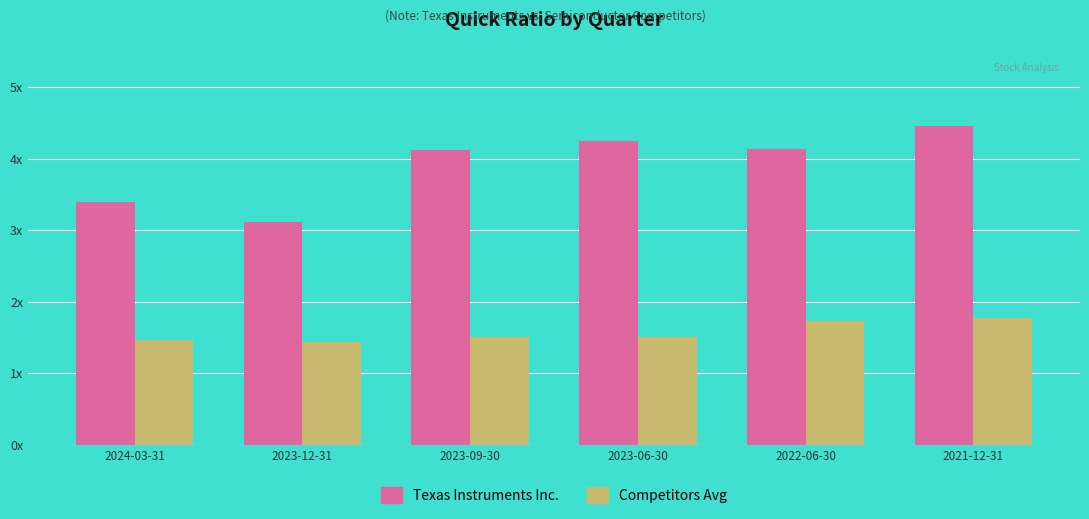

At which category is the sum across all series the highest?

2021-12-31